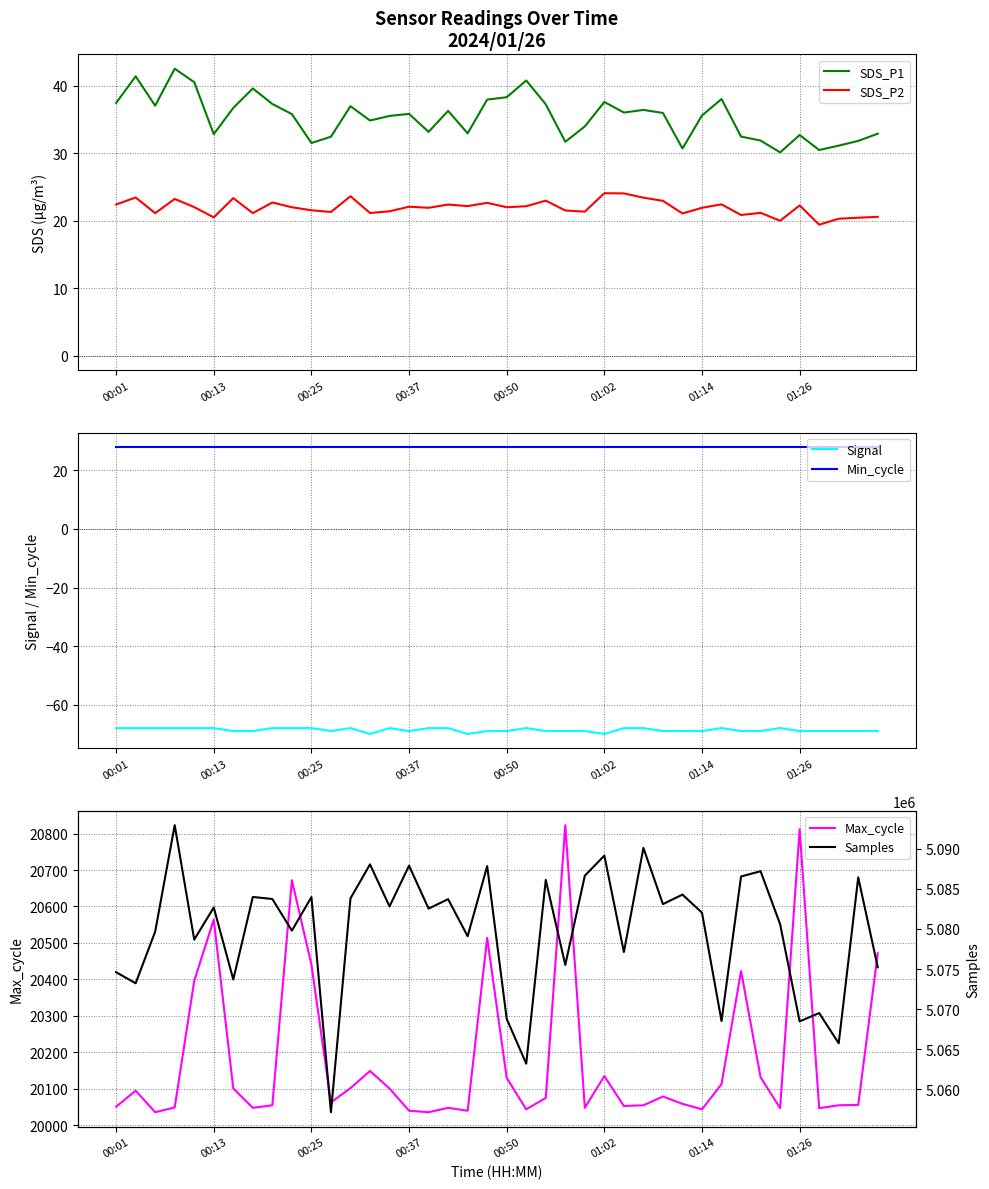

Rank the series by their maximum value, from highest to lowest.

Samples, Max_cycle, SDS_P1, Min_cycle, SDS_P2, Signal